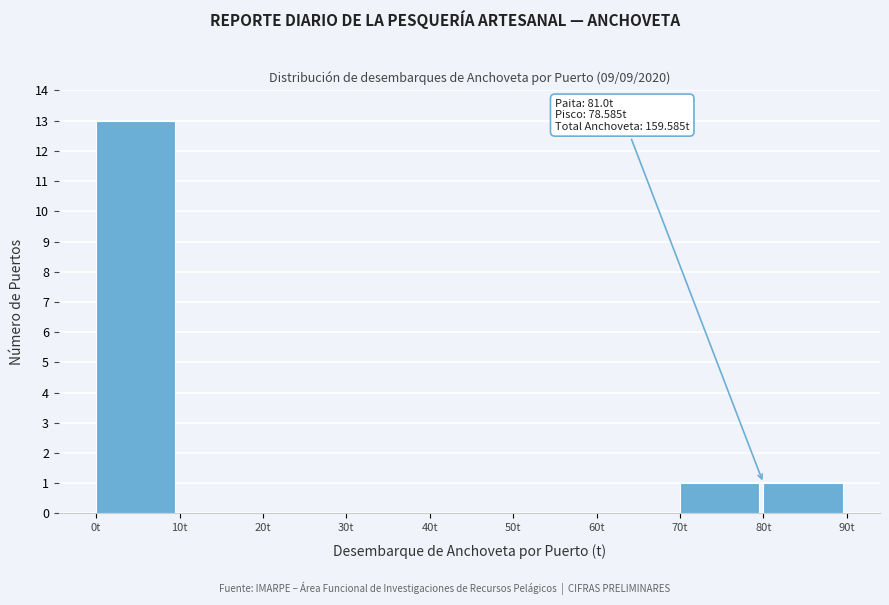

Which range on the x-axis has the tallest bar?

0 to 10